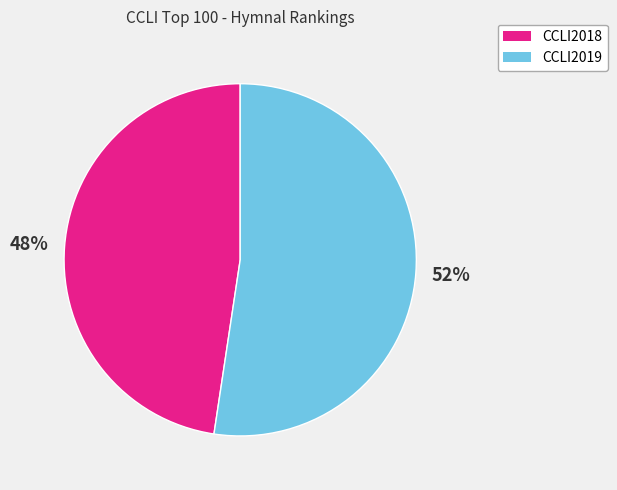

Do CCLI2019 and CCLI2018 together represent more than half of the pie?

Yes